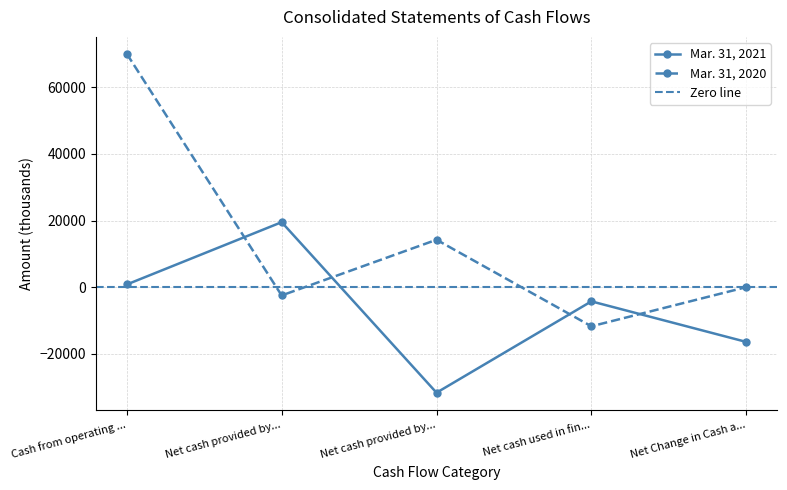

How many times do Mar. 31, 2020 and Mar. 31, 2021 cross each other?

4